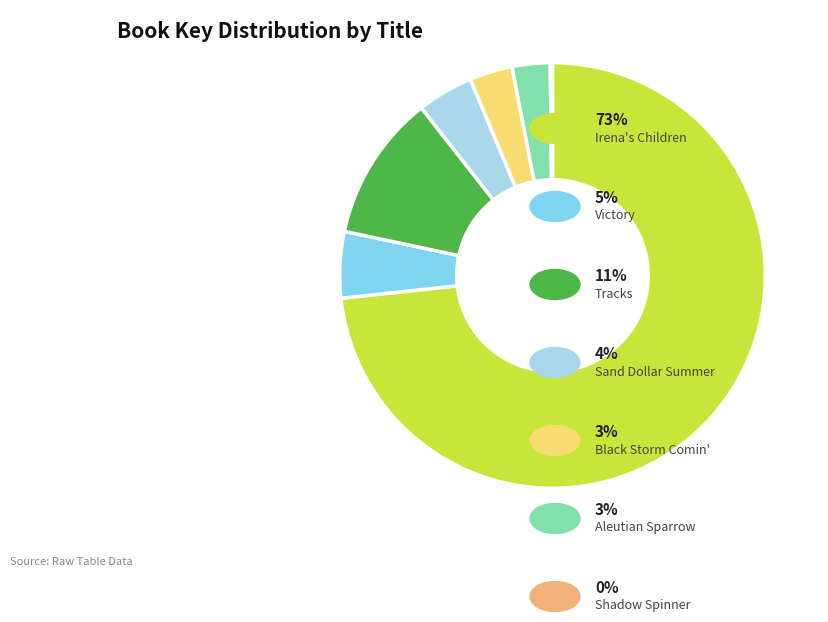

What is the largest slice in the pie chart?

Irena's Children